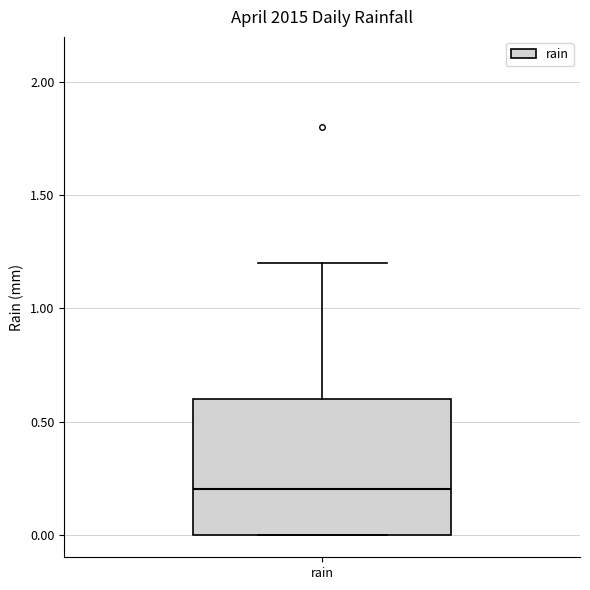

Read this box plot against the y-axis: the position of the median line, the range covered by the box, and the ends of both whiskers. The values are not printed on the chart, so give them approximately, as read against the axis.

median 0.2, box 0.0 to 0.6, whiskers 0.0 to 1.2